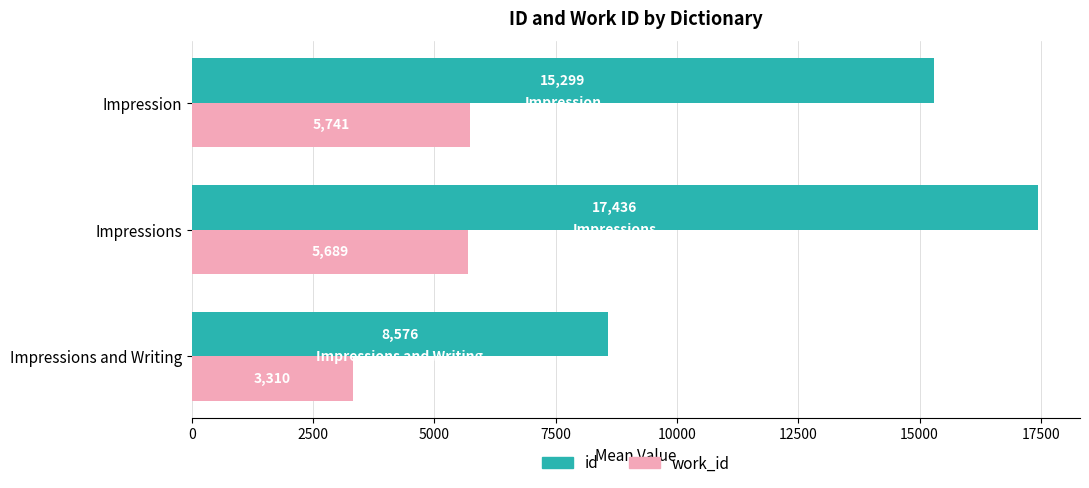

At which label is work_id closest to 4525?

Impressions